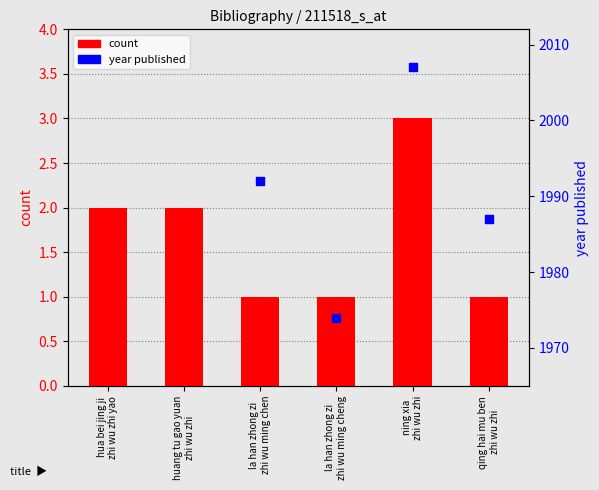

Between la han zhong zi
zhi wu ming cheng and hua bei jing ji
zhi wu zhi yao, which is larger?

hua bei jing ji
zhi wu zhi yao